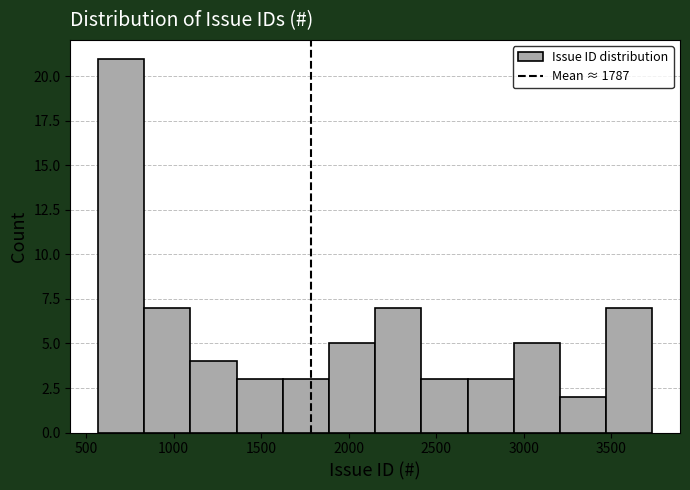

Reading left to right, transcribe this chart: for each bar, give the range it covers on the x-axis and its height. Neither the bar edges nor the heights are printed on the chart, so give them approximately, as read against the axes.

550 to 850: 21
850 to 1100: 7
1100 to 1350: 4
1350 to 1600: 3
1600 to 1900: 3
1900 to 2150: 5
2150 to 2400: 7
2400 to 2700: 3
2700 to 2950: 3
2950 to 3200: 5
3200 to 3450: 2
3450 to 3750: 7